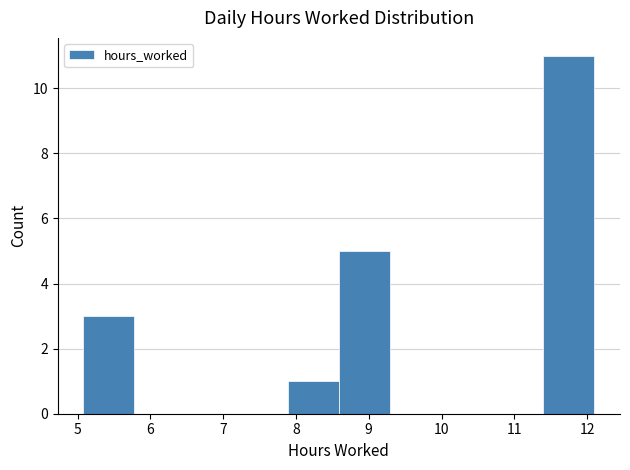

How tall is the bar that spans 7.9 to 8.6 on the x-axis? Neither the bar edges nor the heights are printed on the chart, so give them approximately, as read against the axes.

1